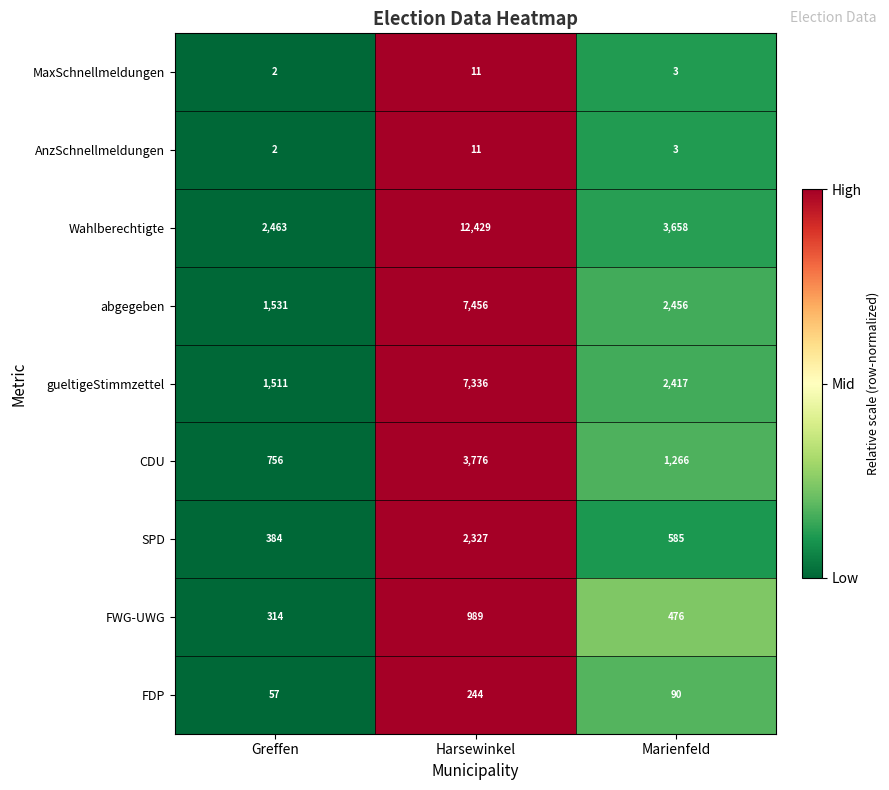

List the labels in order of FWG-UWG value, largest first.

Harsewinkel, Marienfeld, Greffen